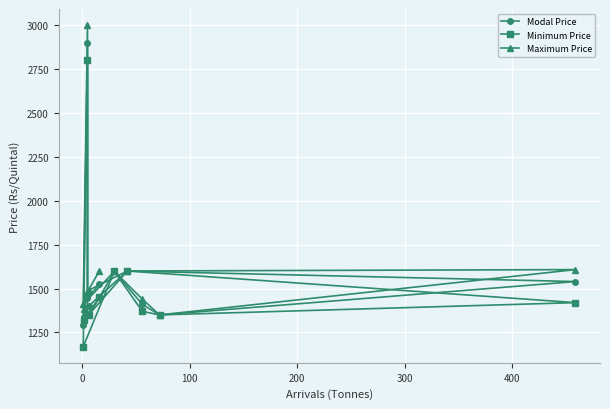

What is the sum of all Modal Price values?

17399